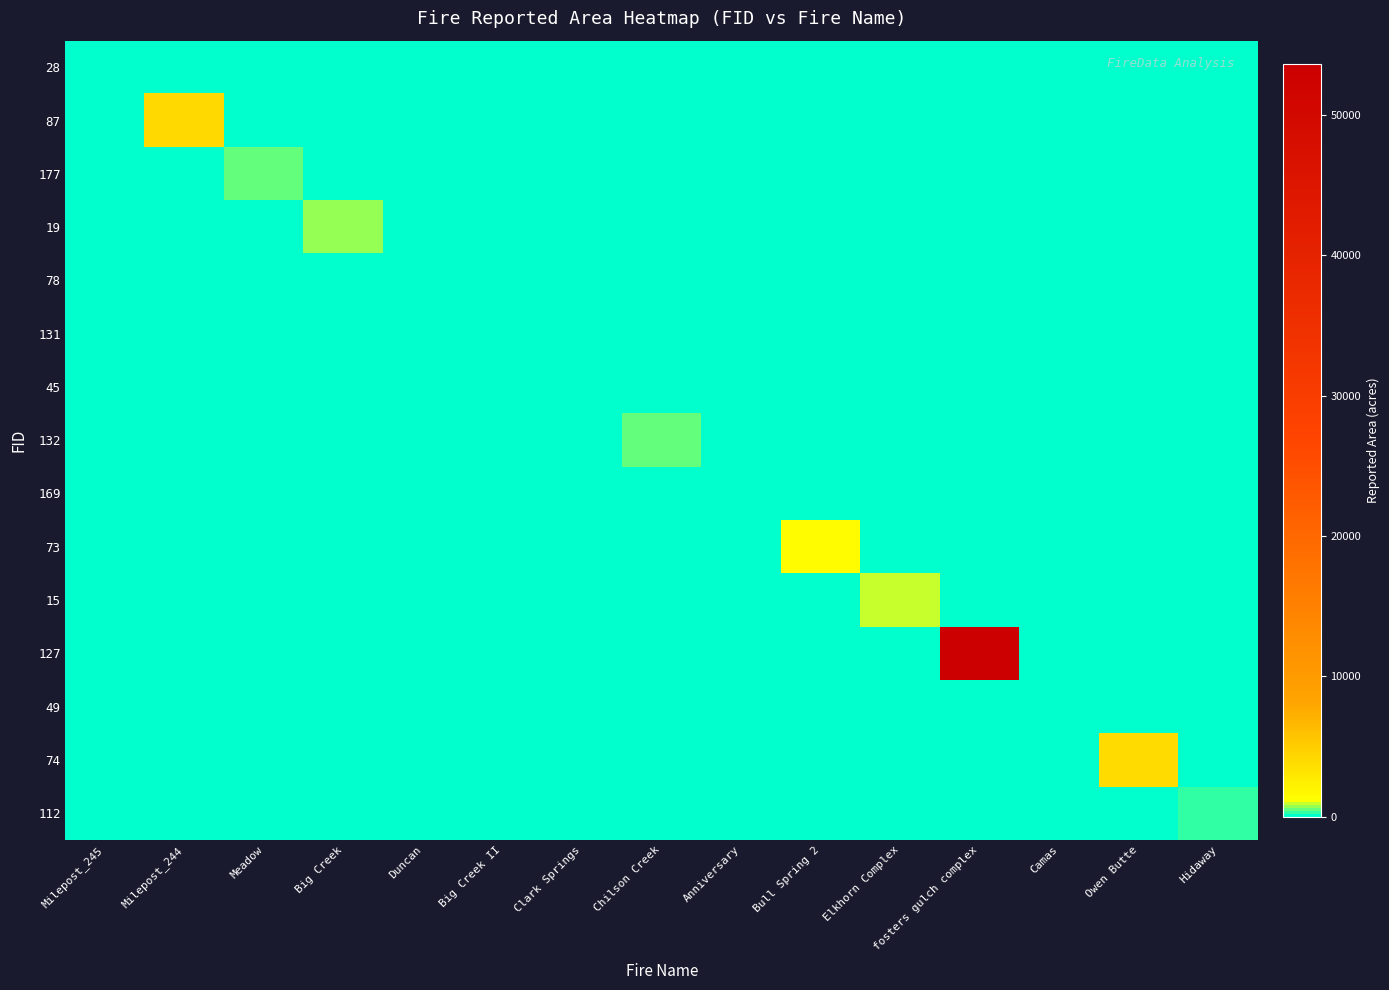

Reading left to right, what are all the values shown in this chart?

28: Milepost_245=120.6	Milepost_244=0.0	Meadow=0.0	Big Creek=0.0	Duncan=0.0	Big Creek II=0.0	Clark Springs=0.0	Chilson Creek=0.0	Anniversary=0.0	Bull Spring 2=0.0	Elkhorn Complex=0.0	fosters gulch complex=0.0	Camas=0.0	Owen Butte=0.0	Hidaway=0.0
87: Milepost_245=0.0	Milepost_244=4093.1	Meadow=0.0	Big Creek=0.0	Duncan=0.0	Big Creek II=0.0	Clark Springs=0.0	Chilson Creek=0.0	Anniversary=0.0	Bull Spring 2=0.0	Elkhorn Complex=0.0	fosters gulch complex=0.0	Camas=0.0	Owen Butte=0.0	Hidaway=0.0
177: Milepost_245=0.0	Milepost_244=0.0	Meadow=590.8	Big Creek=0.0	Duncan=0.0	Big Creek II=0.0	Clark Springs=0.0	Chilson Creek=0.0	Anniversary=0.0	Bull Spring 2=0.0	Elkhorn Complex=0.0	fosters gulch complex=0.0	Camas=0.0	Owen Butte=0.0	Hidaway=0.0
19: Milepost_245=0.0	Milepost_244=0.0	Meadow=0.0	Big Creek=688.9	Duncan=0.0	Big Creek II=0.0	Clark Springs=0.0	Chilson Creek=0.0	Anniversary=0.0	Bull Spring 2=0.0	Elkhorn Complex=0.0	fosters gulch complex=0.0	Camas=0.0	Owen Butte=0.0	Hidaway=0.0
78: Milepost_245=0.0	Milepost_244=0.0	Meadow=0.0	Big Creek=0.0	Duncan=89.8	Big Creek II=0.0	Clark Springs=0.0	Chilson Creek=0.0	Anniversary=0.0	Bull Spring 2=0.0	Elkhorn Complex=0.0	fosters gulch complex=0.0	Camas=0.0	Owen Butte=0.0	Hidaway=0.0
131: Milepost_245=0.0	Milepost_244=0.0	Meadow=0.0	Big Creek=0.0	Duncan=0.0	Big Creek II=85.5	Clark Springs=0.0	Chilson Creek=0.0	Anniversary=0.0	Bull Spring 2=0.0	Elkhorn Complex=0.0	fosters gulch complex=0.0	Camas=0.0	Owen Butte=0.0	Hidaway=0.0
45: Milepost_245=0.0	Milepost_244=0.0	Meadow=0.0	Big Creek=0.0	Duncan=0.0	Big Creek II=0.0	Clark Springs=161.8	Chilson Creek=0.0	Anniversary=0.0	Bull Spring 2=0.0	Elkhorn Complex=0.0	fosters gulch complex=0.0	Camas=0.0	Owen Butte=0.0	Hidaway=0.0
132: Milepost_245=0.0	Milepost_244=0.0	Meadow=0.0	Big Creek=0.0	Duncan=0.0	Big Creek II=0.0	Clark Springs=0.0	Chilson Creek=465.2	Anniversary=0.0	Bull Spring 2=0.0	Elkhorn Complex=0.0	fosters gulch complex=0.0	Camas=0.0	Owen Butte=0.0	Hidaway=0.0
169: Milepost_245=0.0	Milepost_244=0.0	Meadow=0.0	Big Creek=0.0	Duncan=0.0	Big Creek II=0.0	Clark Springs=0.0	Chilson Creek=0.0	Anniversary=183.3	Bull Spring 2=0.0	Elkhorn Complex=0.0	fosters gulch complex=0.0	Camas=0.0	Owen Butte=0.0	Hidaway=0.0
73: Milepost_245=0.0	Milepost_244=0.0	Meadow=0.0	Big Creek=0.0	Duncan=0.0	Big Creek II=0.0	Clark Springs=0.0	Chilson Creek=0.0	Anniversary=0.0	Bull Spring 2=1268.0	Elkhorn Complex=0.0	fosters gulch complex=0.0	Camas=0.0	Owen Butte=0.0	Hidaway=0.0
15: Milepost_245=0.0	Milepost_244=0.0	Meadow=0.0	Big Creek=0.0	Duncan=0.0	Big Creek II=0.0	Clark Springs=0.0	Chilson Creek=0.0	Anniversary=0.0	Bull Spring 2=0.0	Elkhorn Complex=956.0	fosters gulch complex=0.0	Camas=0.0	Owen Butte=0.0	Hidaway=0.0
127: Milepost_245=0.0	Milepost_244=0.0	Meadow=0.0	Big Creek=0.0	Duncan=0.0	Big Creek II=0.0	Clark Springs=0.0	Chilson Creek=0.0	Anniversary=0.0	Bull Spring 2=0.0	Elkhorn Complex=0.0	fosters gulch complex=53635.0	Camas=0.0	Owen Butte=0.0	Hidaway=0.0
49: Milepost_245=0.0	Milepost_244=0.0	Meadow=0.0	Big Creek=0.0	Duncan=0.0	Big Creek II=0.0	Clark Springs=0.0	Chilson Creek=0.0	Anniversary=0.0	Bull Spring 2=0.0	Elkhorn Complex=0.0	fosters gulch complex=0.0	Camas=178.0	Owen Butte=0.0	Hidaway=0.0
74: Milepost_245=0.0	Milepost_244=0.0	Meadow=0.0	Big Creek=0.0	Duncan=0.0	Big Creek II=0.0	Clark Springs=0.0	Chilson Creek=0.0	Anniversary=0.0	Bull Spring 2=0.0	Elkhorn Complex=0.0	fosters gulch complex=0.0	Camas=0.0	Owen Butte=3776.0	Hidaway=0.0
112: Milepost_245=0.0	Milepost_244=0.0	Meadow=0.0	Big Creek=0.0	Duncan=0.0	Big Creek II=0.0	Clark Springs=0.0	Chilson Creek=0.0	Anniversary=0.0	Bull Spring 2=0.0	Elkhorn Complex=0.0	fosters gulch complex=0.0	Camas=0.0	Owen Butte=0.0	Hidaway=225.0